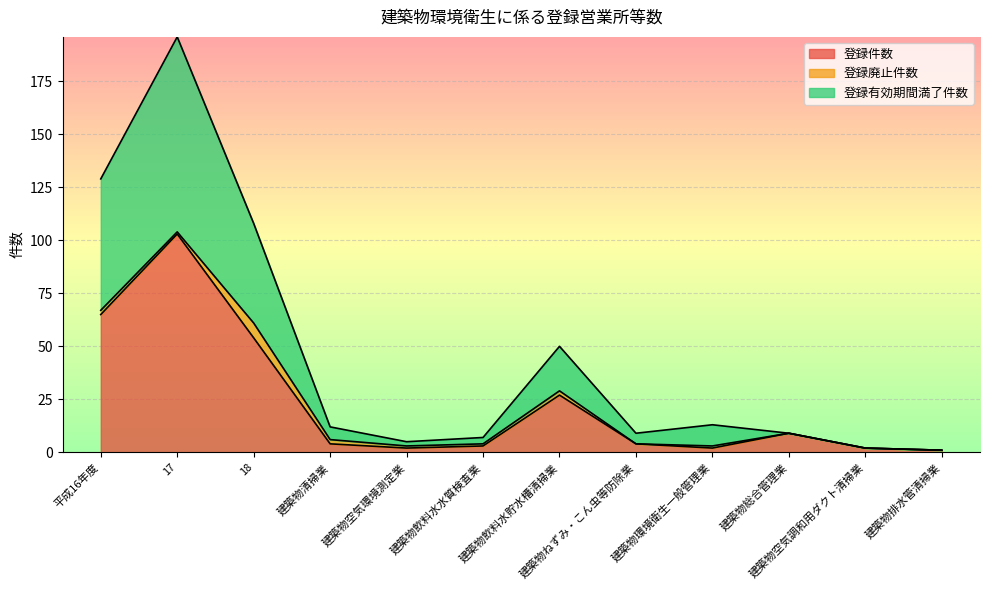

True or false: 登録件数 has a value of 4 at 建築物ねずみ・こん虫等防除業.

True